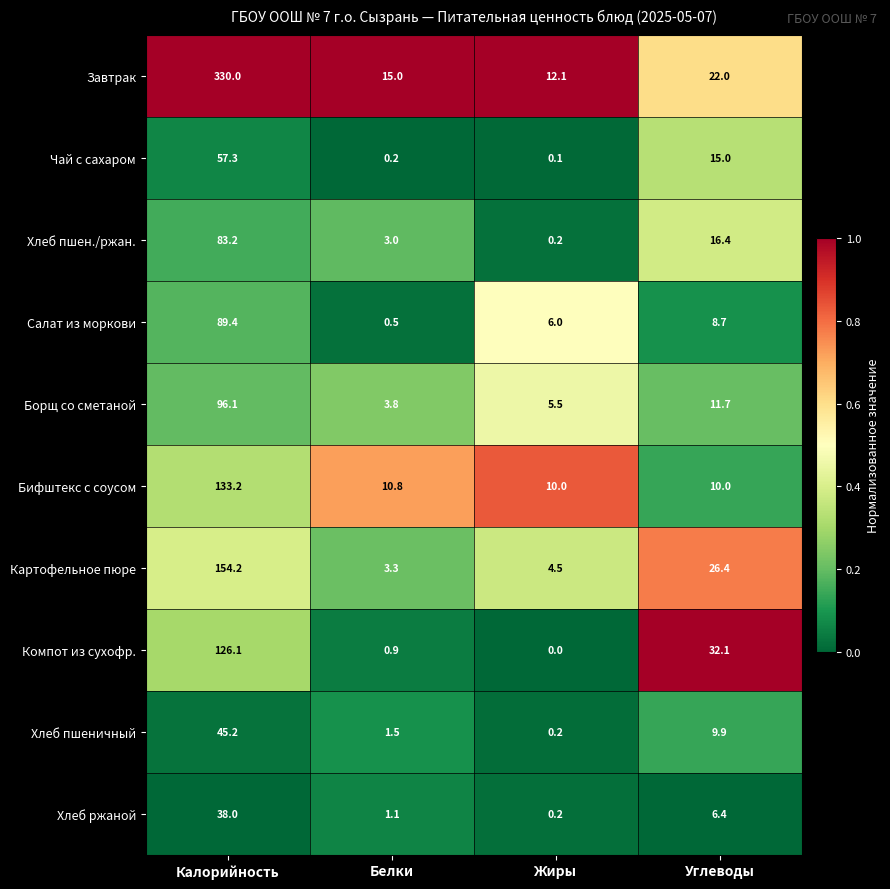

What is the difference between the Хлеб пшеничный values at Калорийность and Углеводы?

35.3